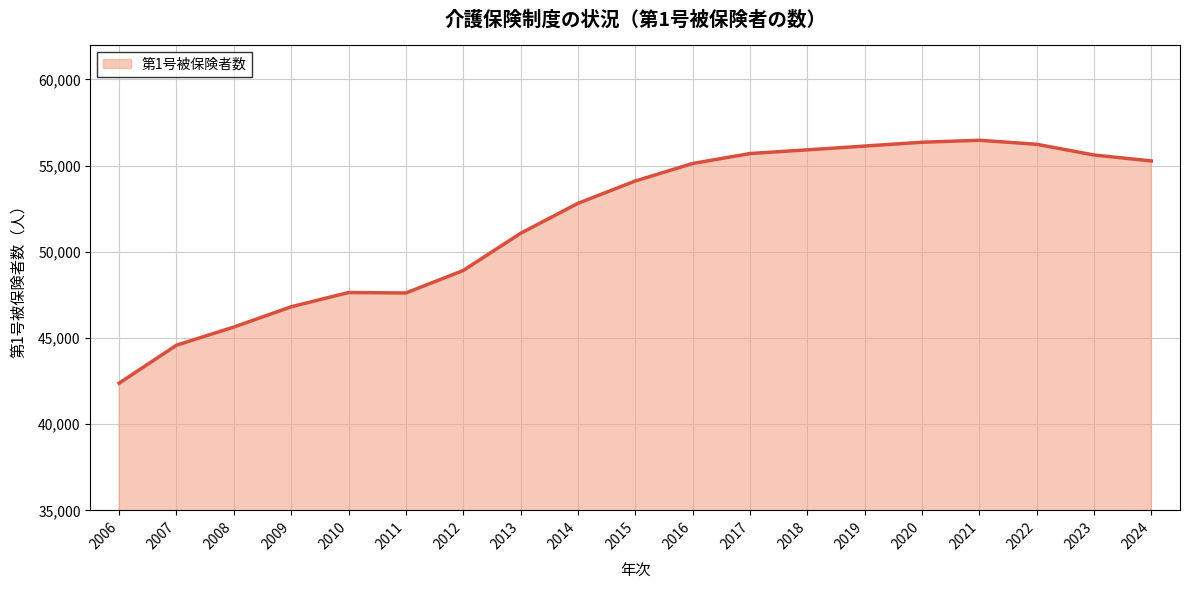

What is the difference between the values at 2017 and 2015?

1592